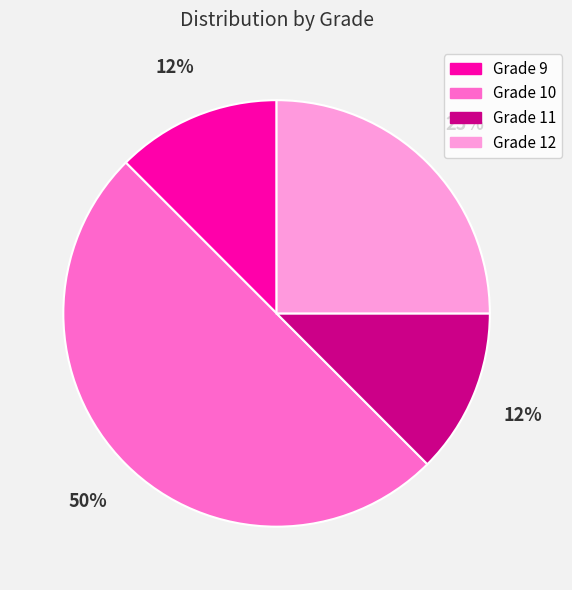

Is the sum of Grade 9 and Grade 12 greater than half?

No